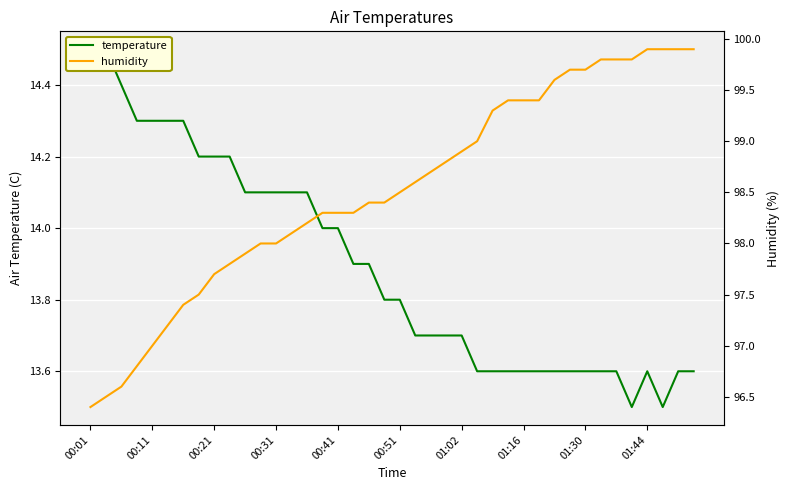

What are all the series names shown in the legend?

temperature, humidity